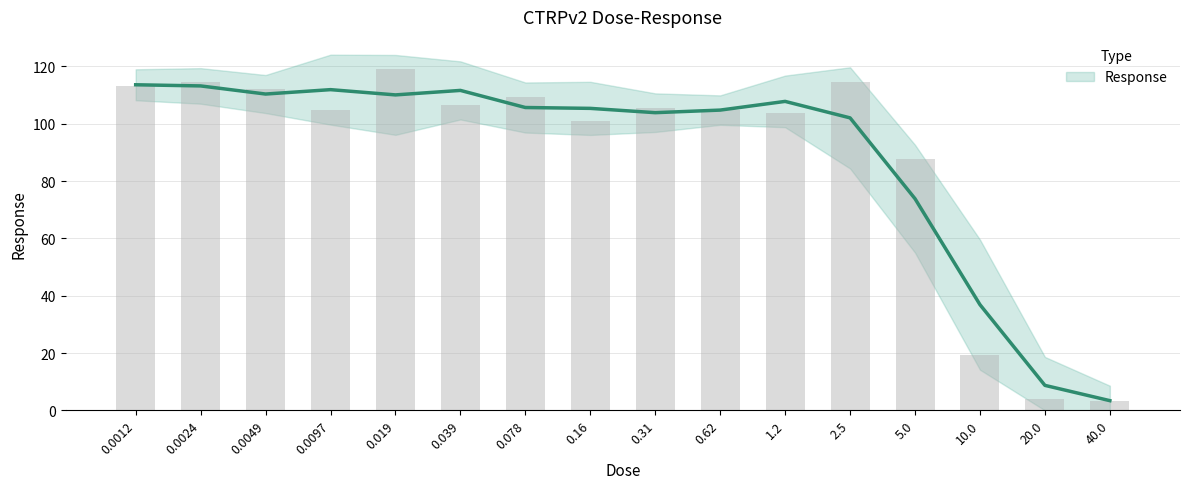

What is the label of the 9th bar from the right?

0.16